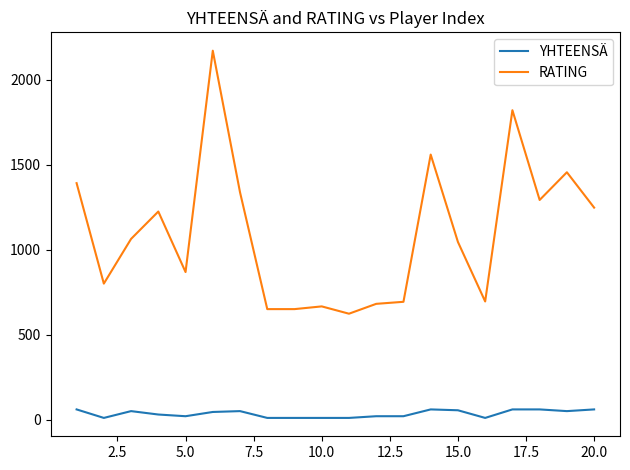

True or false: RATING and YHTEENSÄ intersect in this chart.

False